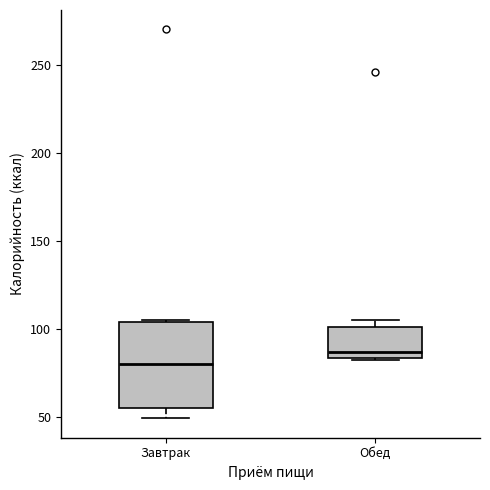

Which box is the tallest, from its lower edge to its upper edge?

Завтрак